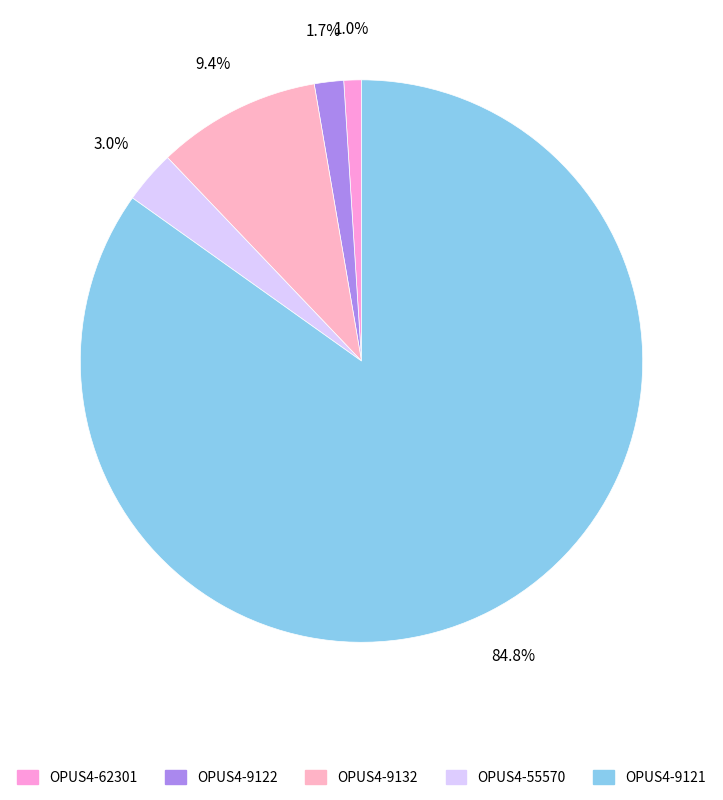

Rank the categories by value from lowest to highest.

OPUS4-62301, OPUS4-9122, OPUS4-55570, OPUS4-9132, OPUS4-9121